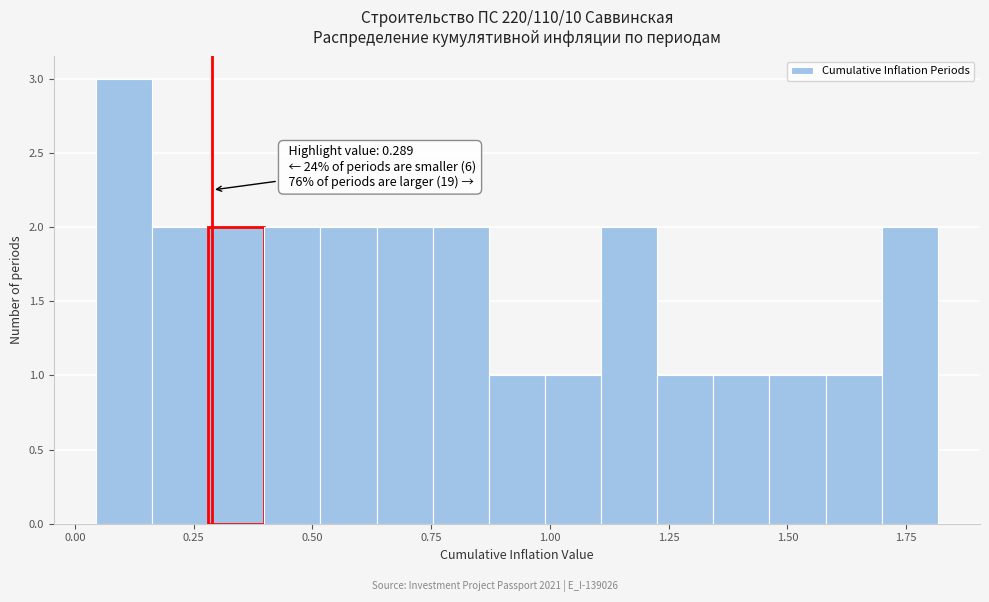

Read against the x-axis, roughly where is the centre of the tallest bar?

0.10